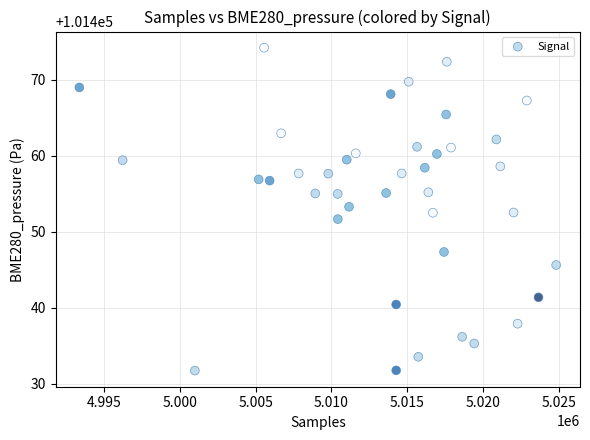

What is the range of Y values (max minus min)?

42.4